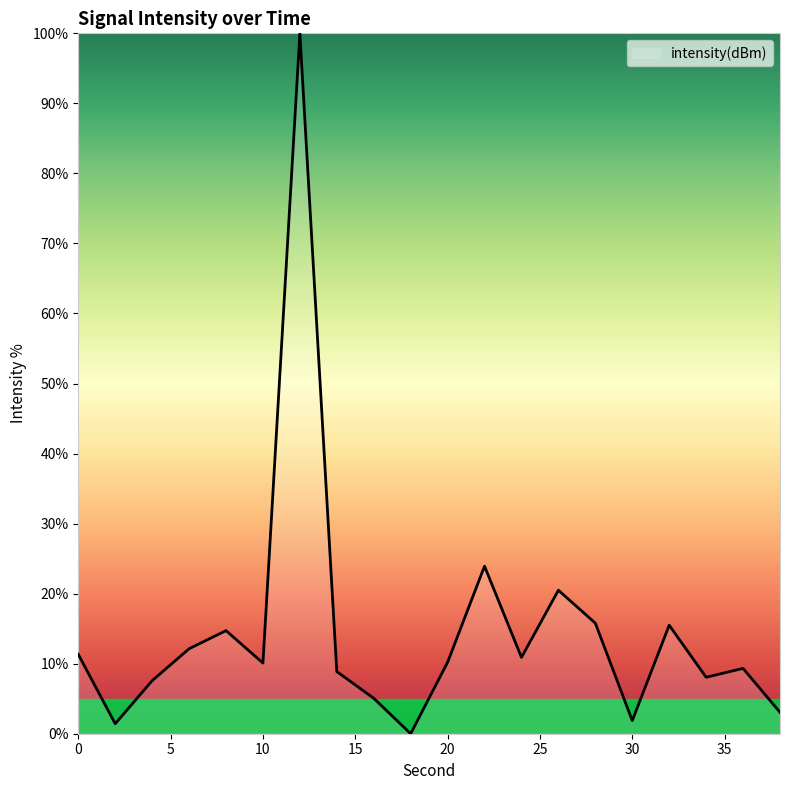

What is the maximum value shown in the chart?

100.0